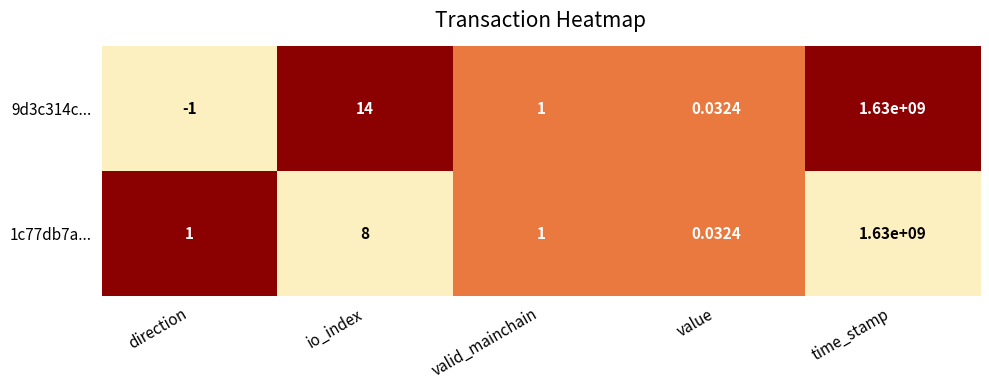

Where is 1c77db7a... nearest to the value 815000000?

io_index